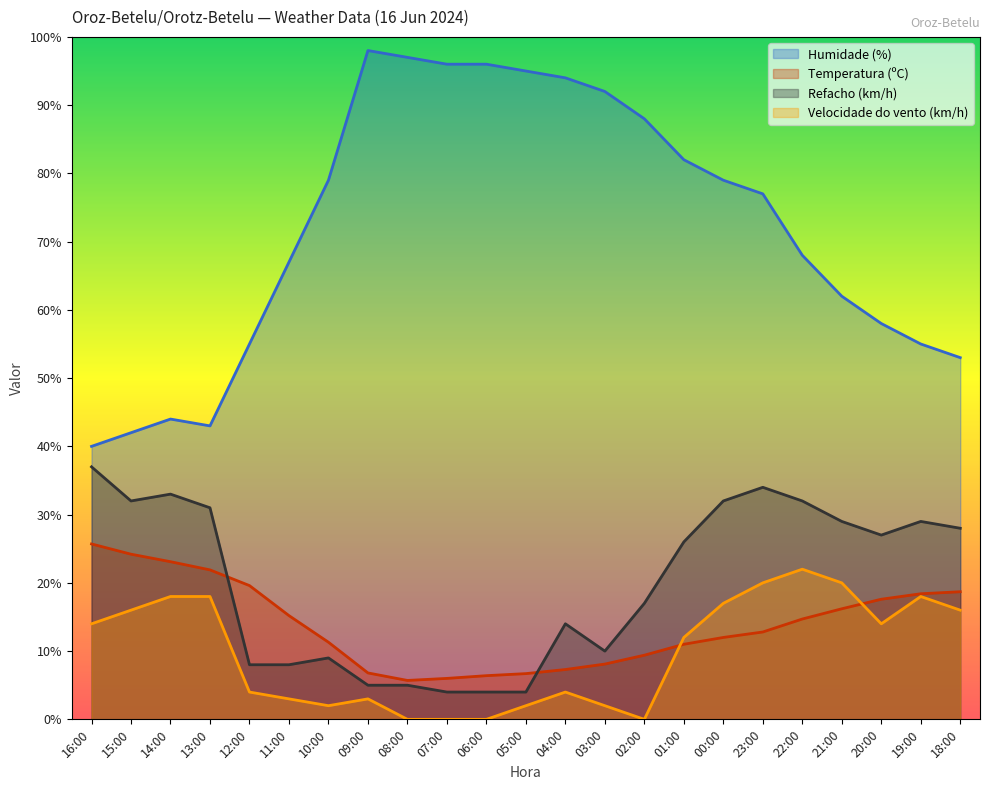

Count the number of data series in this chart.

4